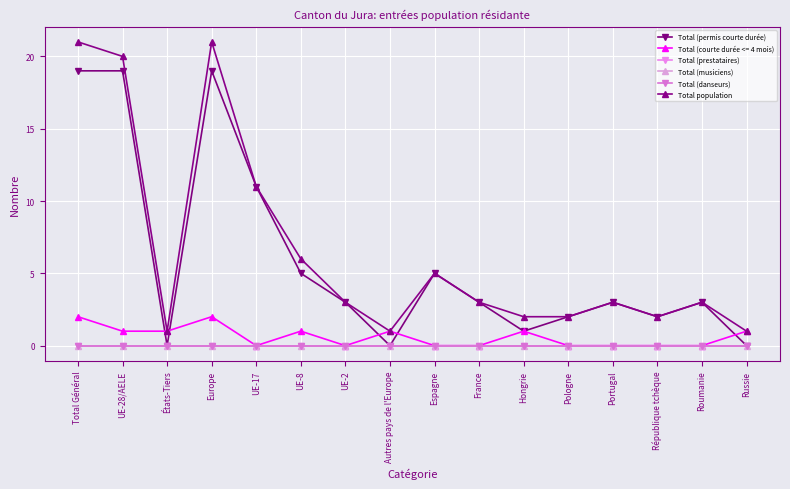

List the labels in order of Total population value, smallest first.

États-Tiers, Autres pays de l'Europe, Russie, Hongrie, Pologne, République tchèque, UE-2, France, Portugal, Roumanie, Espagne, UE-8, UE-17, UE-28/AELE, Total Général, Europe